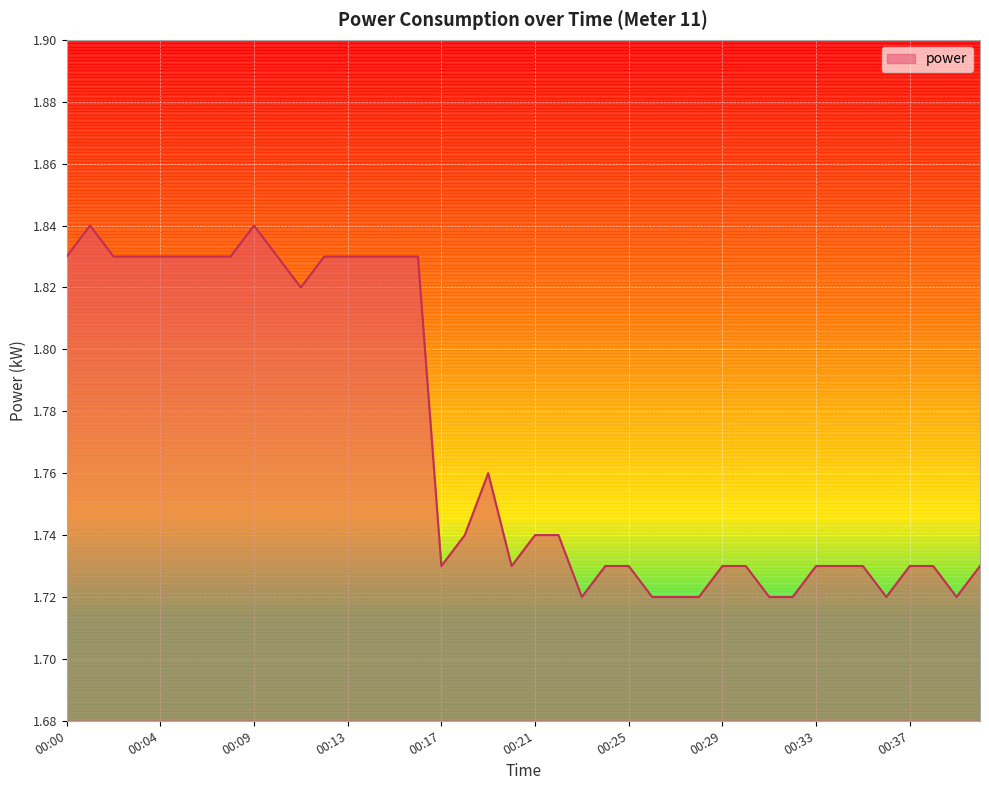

List the labels in order of value, largest first.

00:01, 00:09, 00:00, 00:02, 00:03, 00:04, 00:05, 00:06, 00:07, 00:10, 00:12, 00:13, 00:14, 00:15, 00:16, 00:11, 00:19, 00:18, 00:21, 00:22, 00:17, 00:20, 00:24, 00:25, 00:29, 00:30, 00:33, 00:34, 00:35, 00:37, 00:38, 00:40, 00:23, 00:26, 00:27, 00:28, 00:31, 00:32, 00:36, 00:39